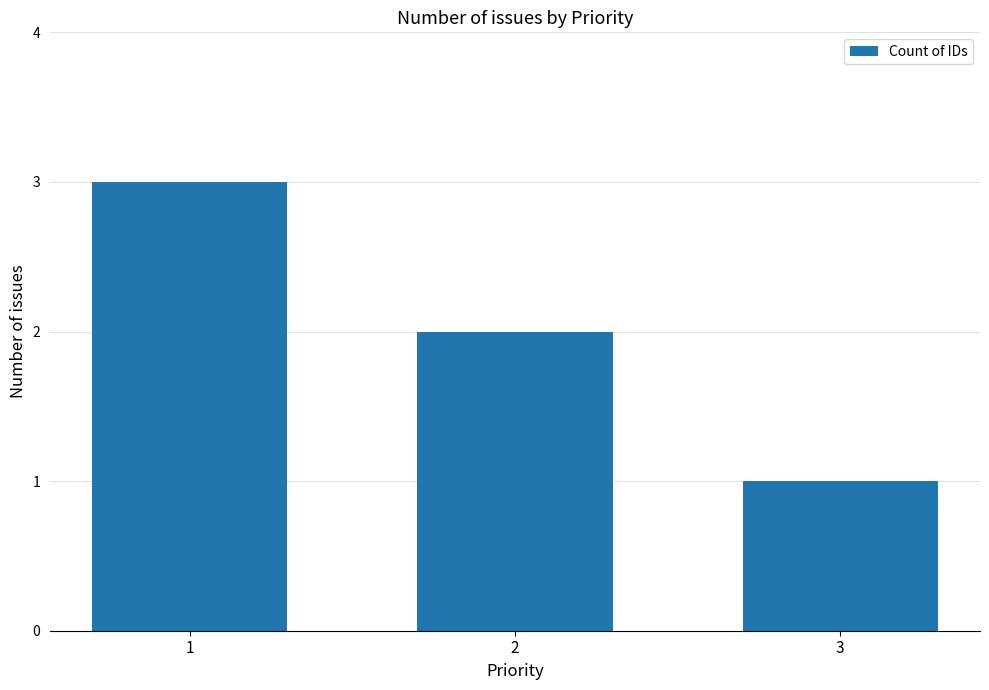

What is the value of the 2nd bar from the left?

2